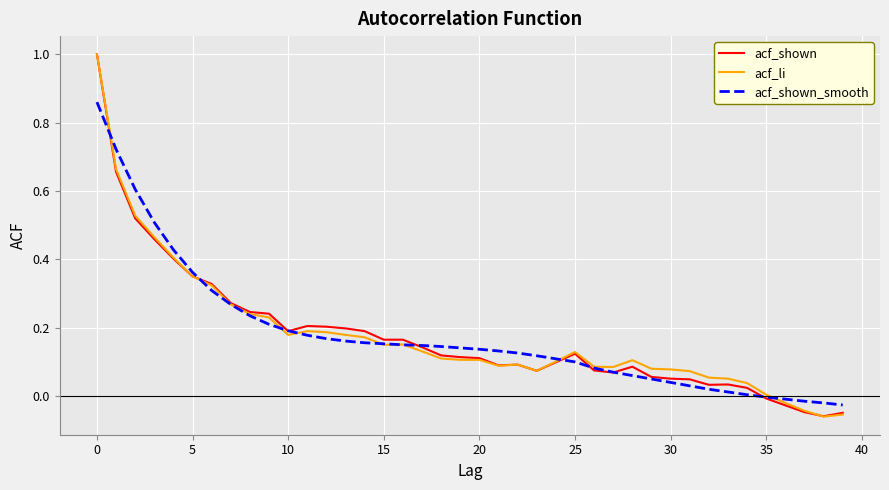

What is the greatest value displayed?

1.0